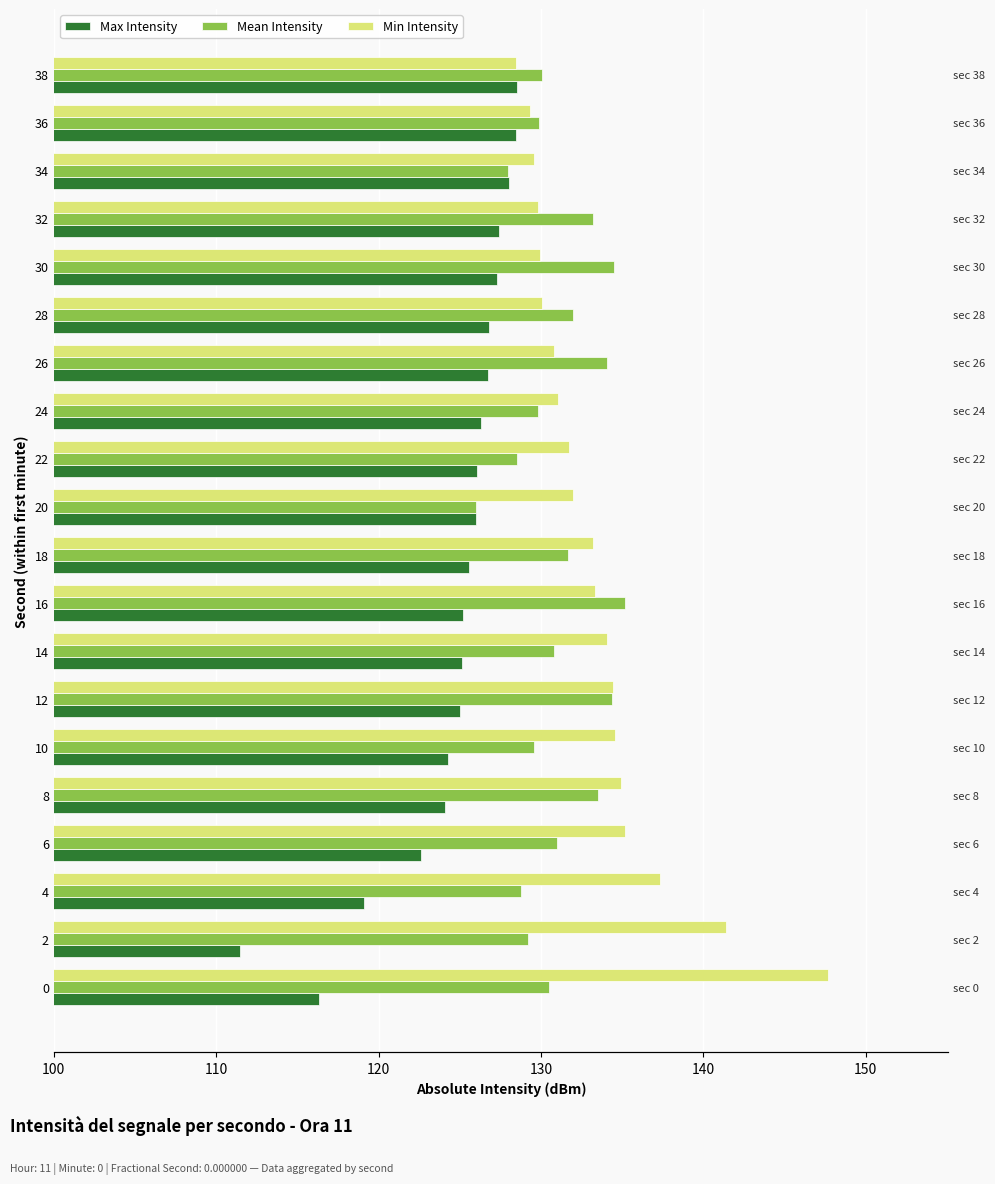

How many data points in Min Intensity are less than 133?

10